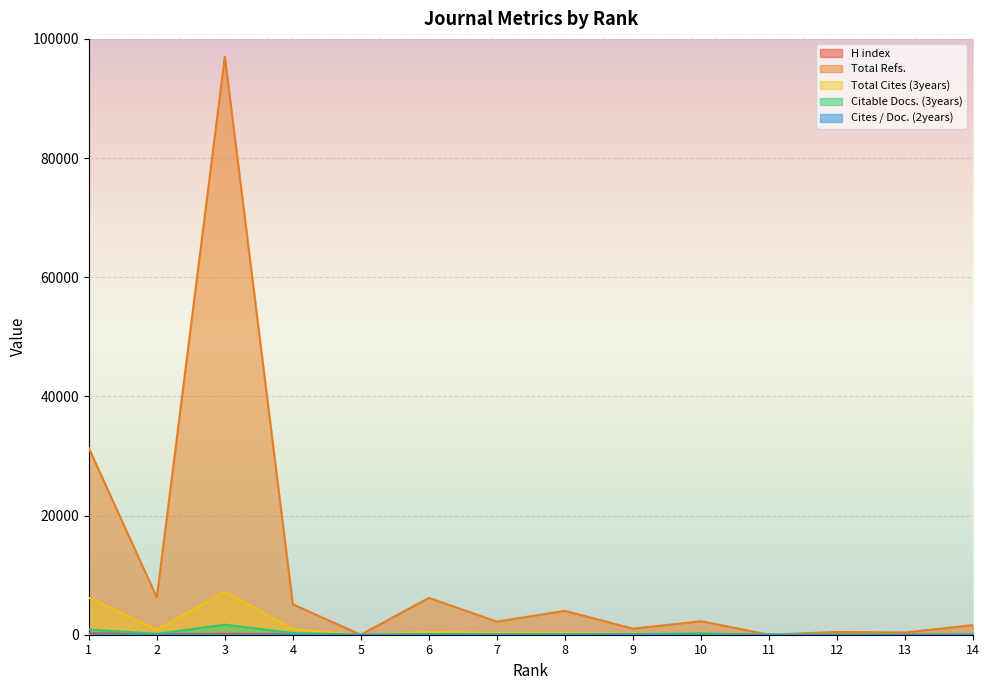

What is the difference between the highest and lowest values at 4?

5095.0